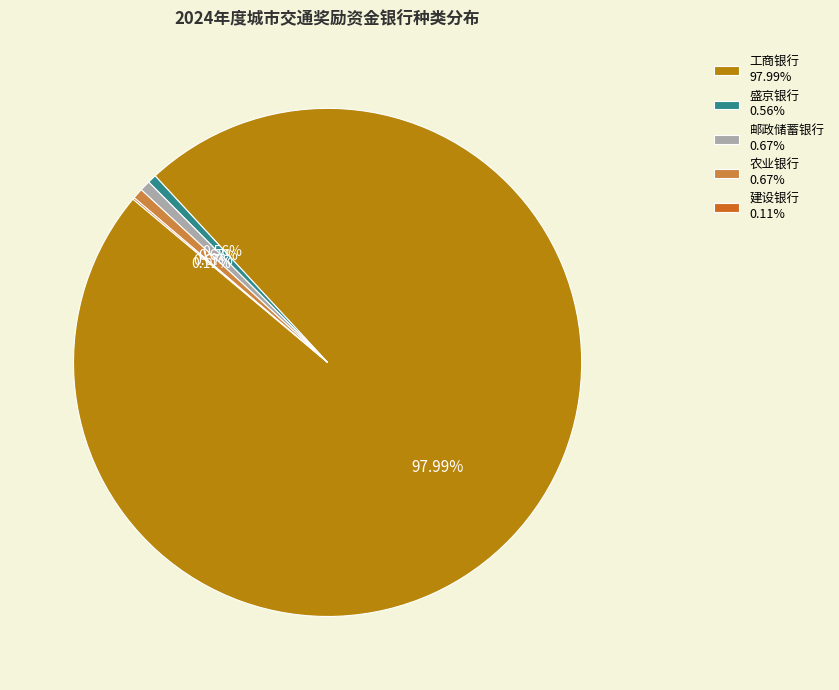

Is there a majority slice in this chart?

Yes